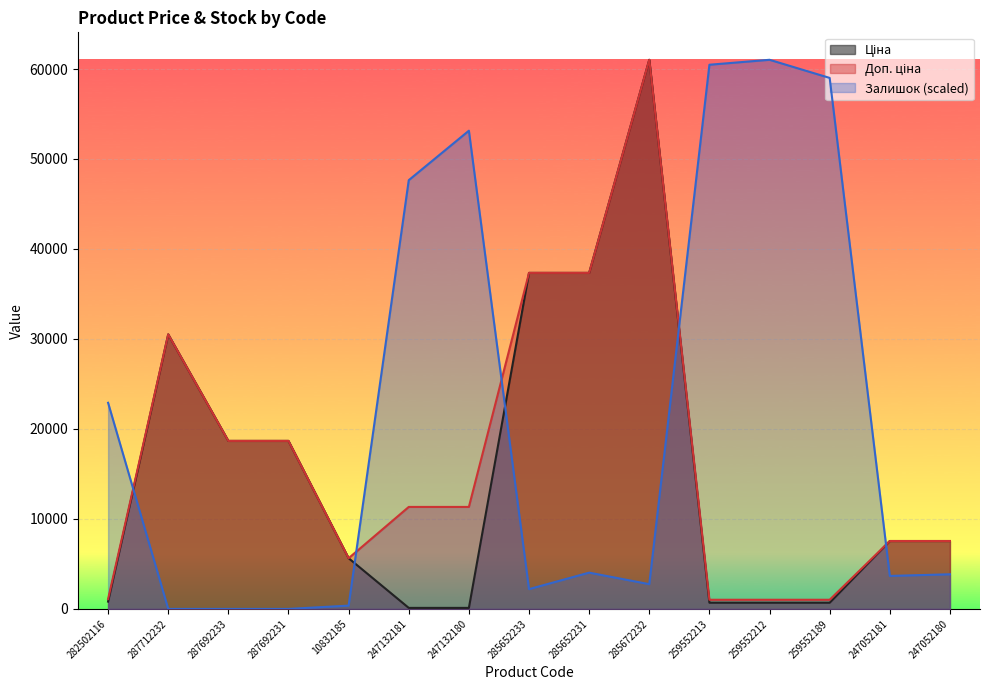

What is the minimum value for Ціна?

113.3